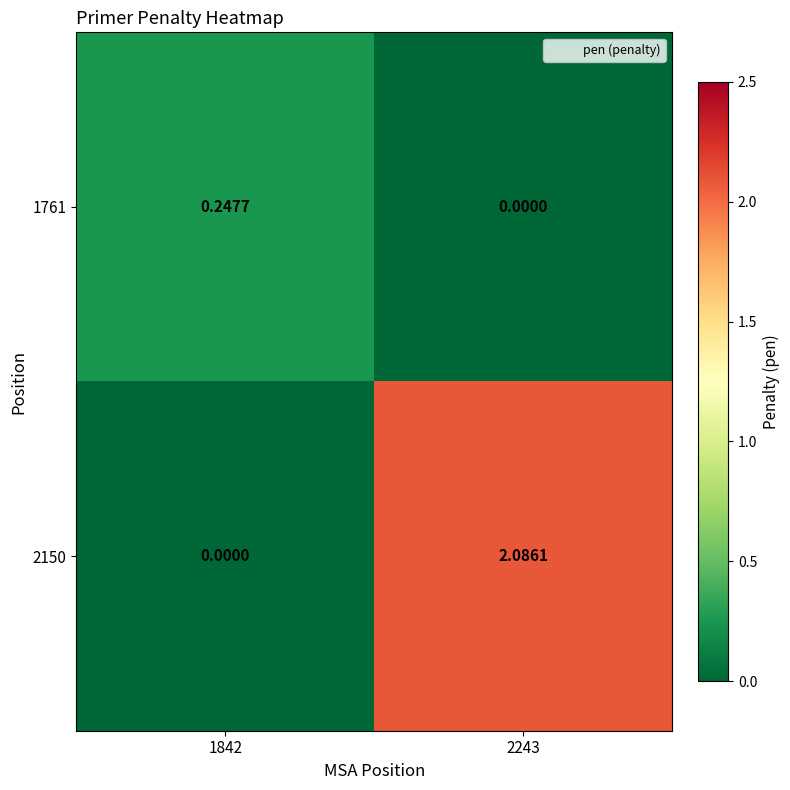

Reading right to left, transcribe all the data shown in this chart.

1761: 2243=0.0	1842=0.2
2150: 2243=2.1	1842=0.0